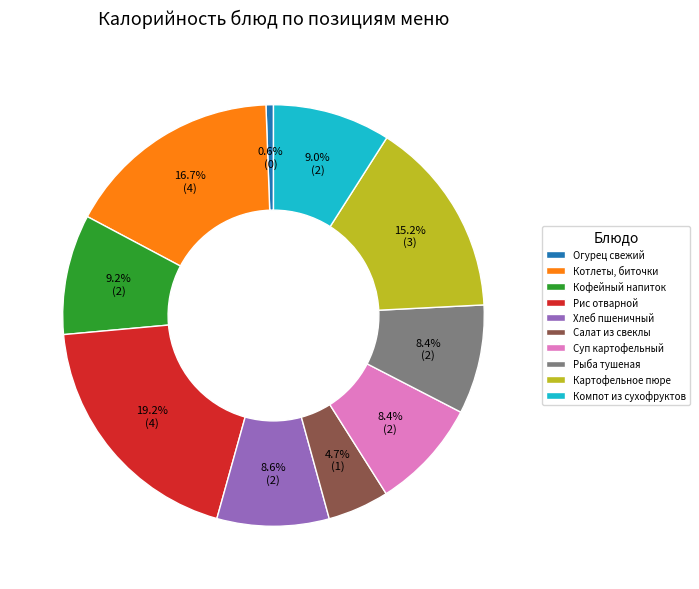

Is there a majority slice in this chart?

No